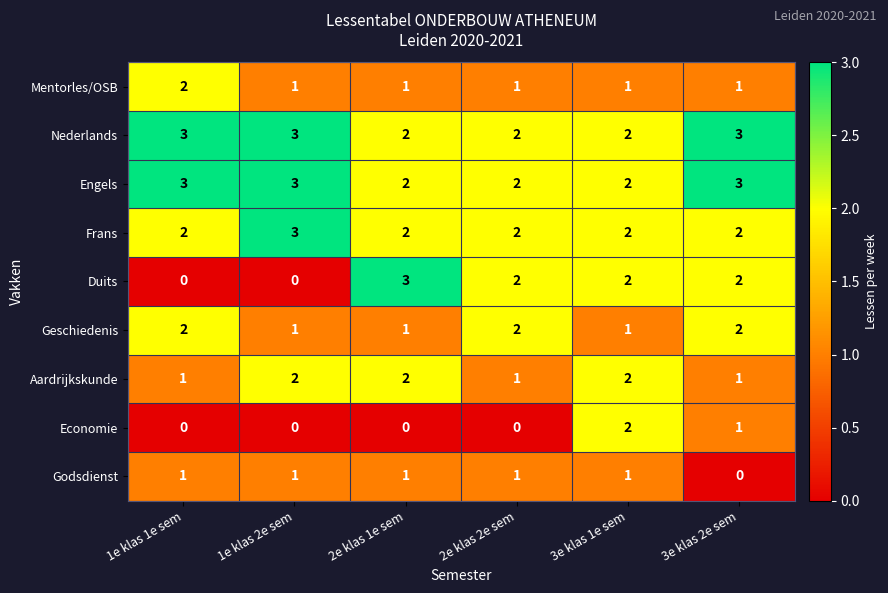

What is the maximum value shown in the chart?

3